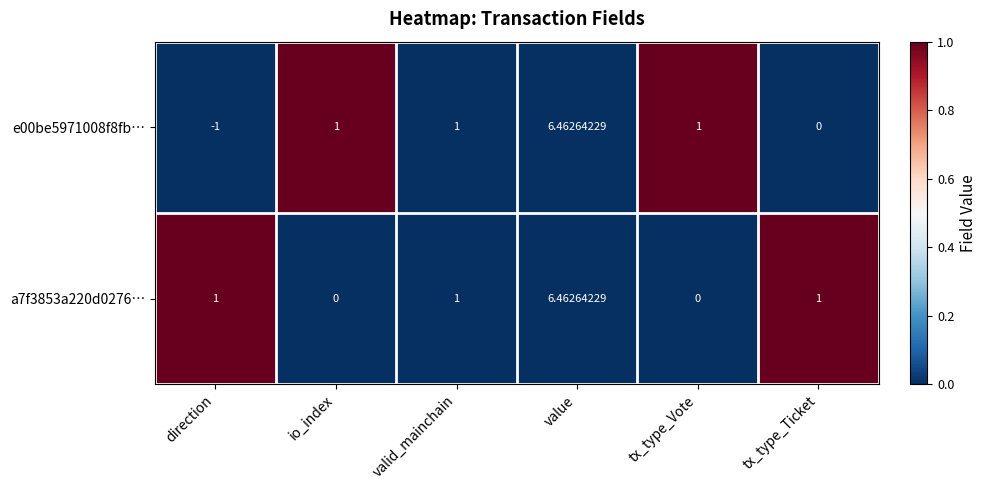

At which category is the sum across all series the highest?

value